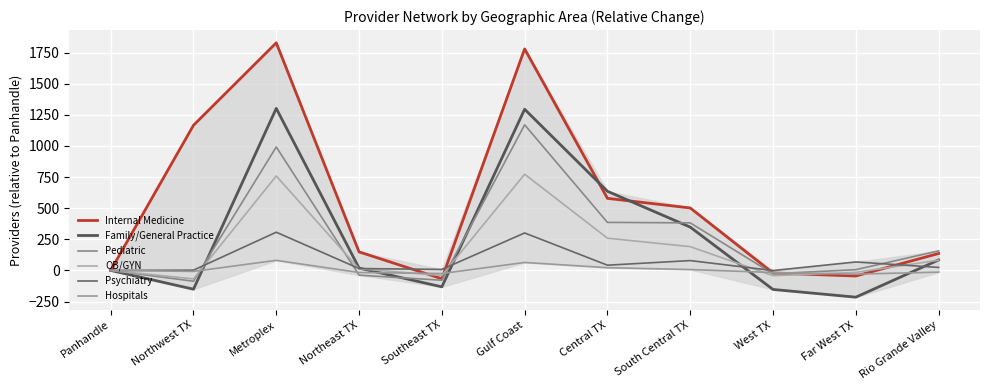

How many intersections are there between OB/GYN and Family/General Practice?

5